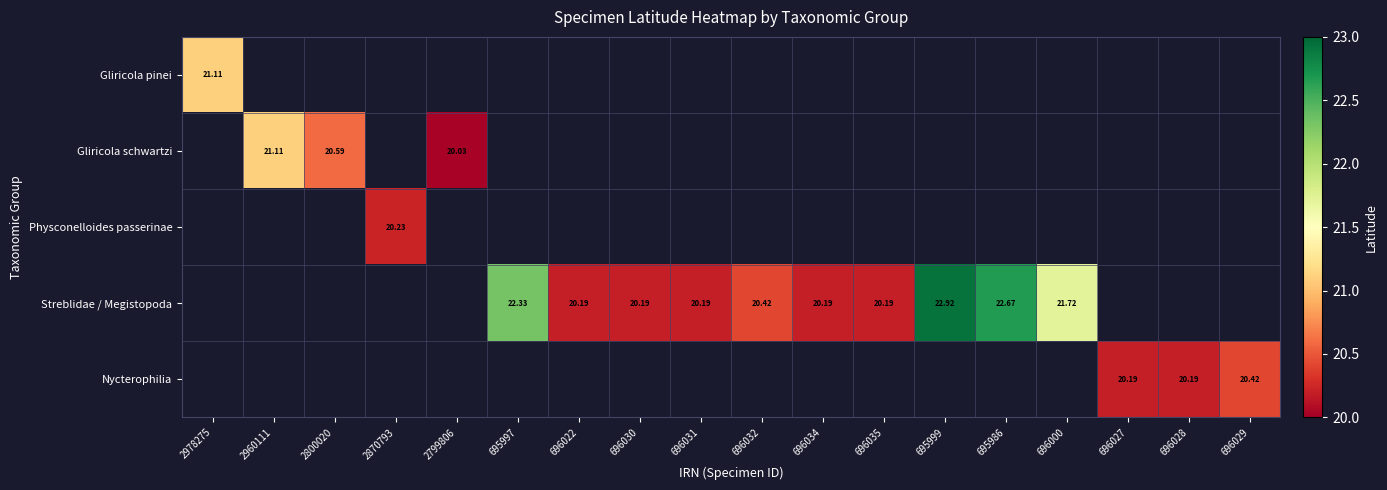

What is the minimum value shown in the chart?

20.0